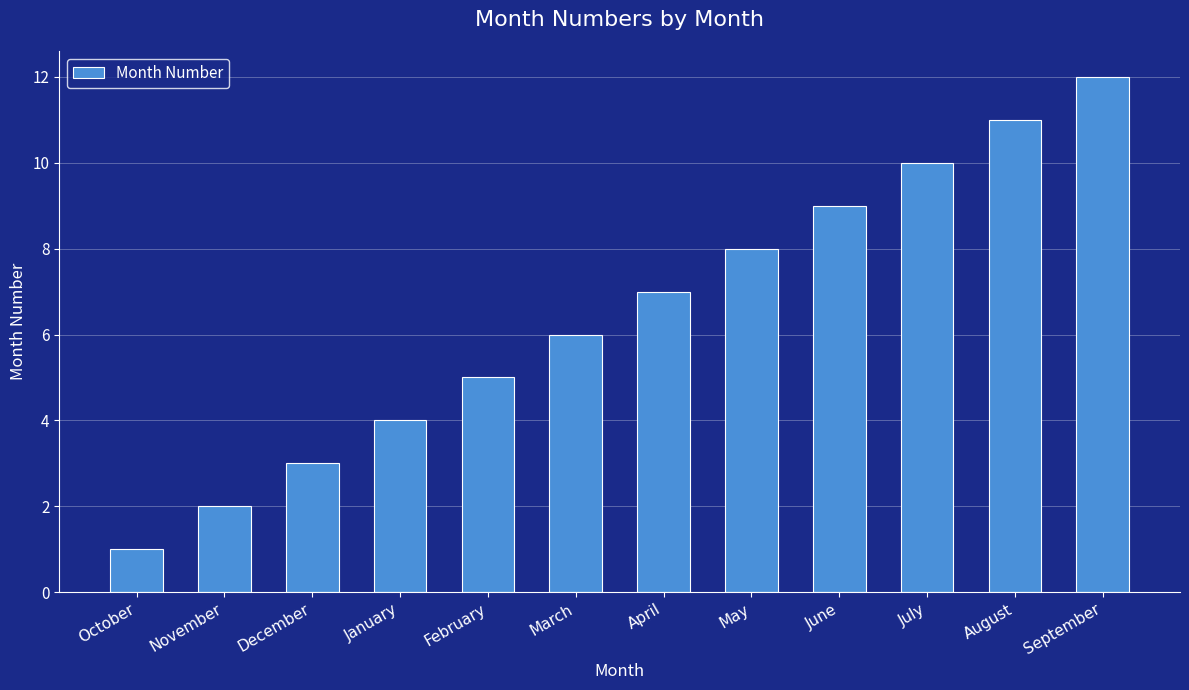

List the labels in order of value, smallest first.

October, November, December, January, February, March, April, May, June, July, August, September